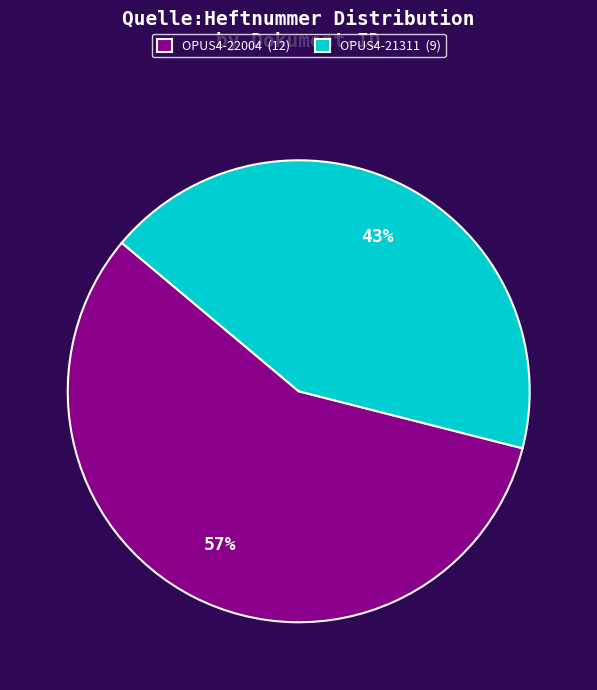

How many slices are in this pie chart?

2